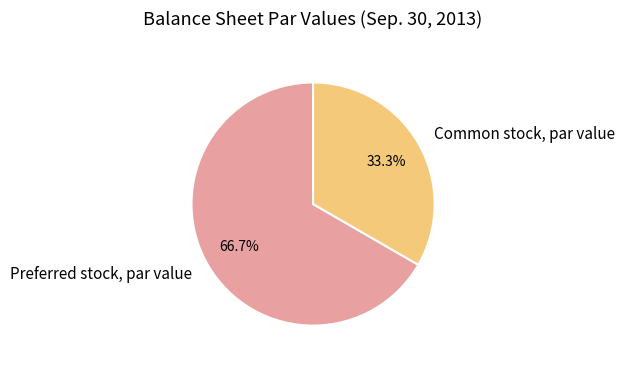

To the nearest percent, what is the combined percentage of Common stock, par value and Preferred stock, par value?

100%